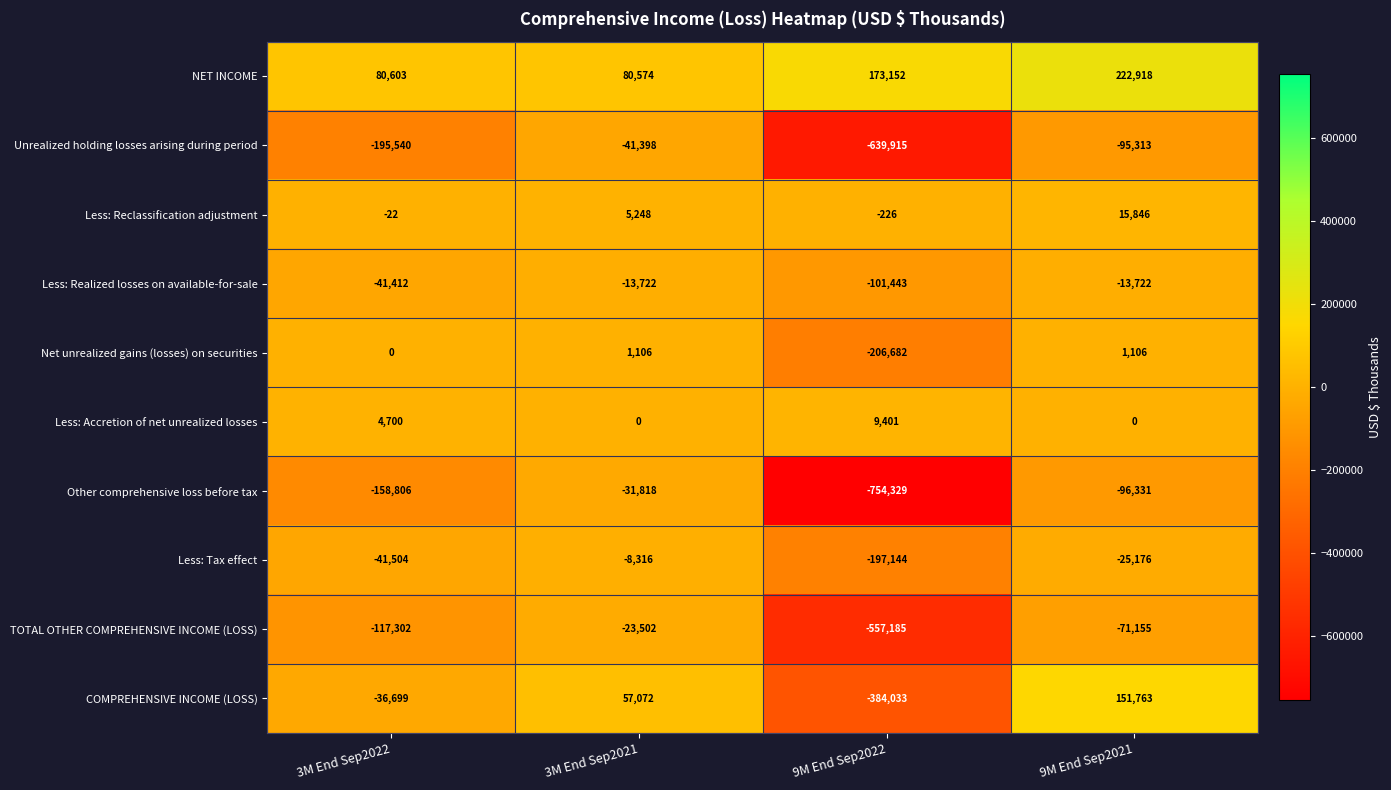

How many values in the Unrealized holding losses arising during period series exceed -95313?

1